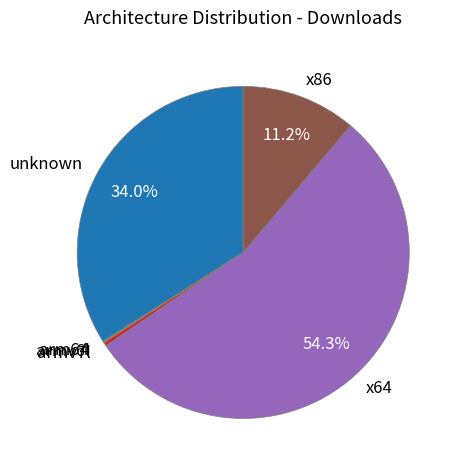

Is there a majority slice in this chart?

Yes